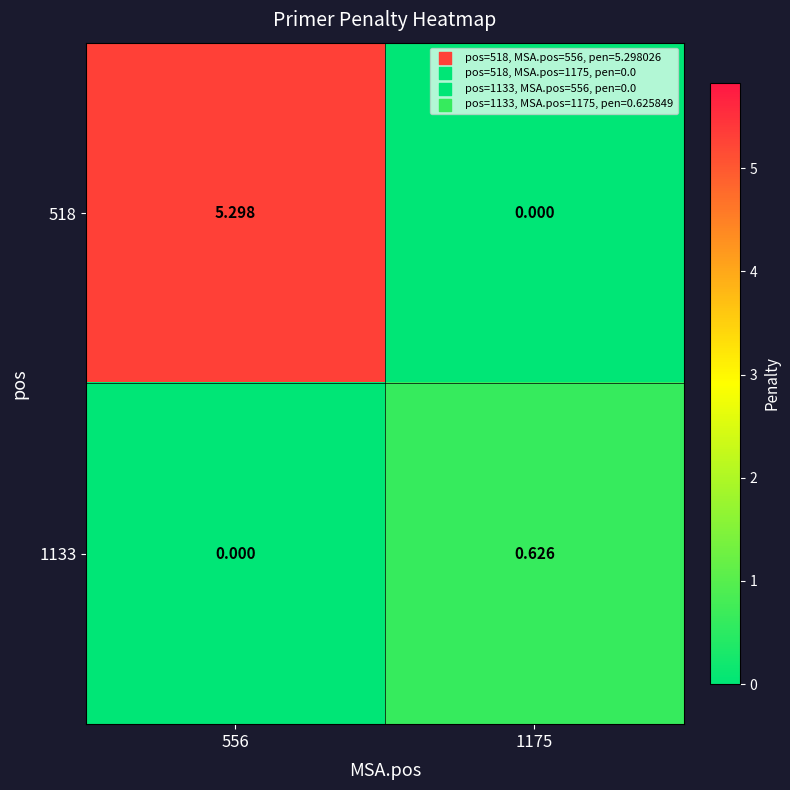

Is the value of 518 at 556 greater than the value of 1133 at 1175?

Yes